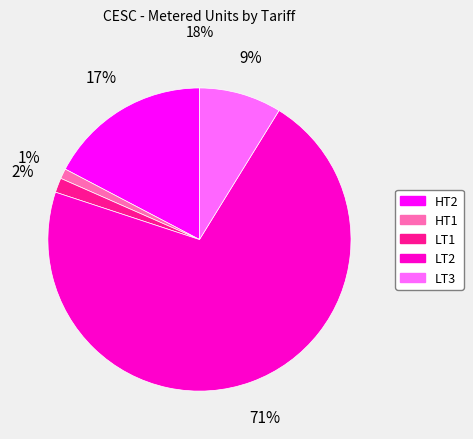

To the nearest percent, what is the combined percentage of HT1 and LT2?

72%